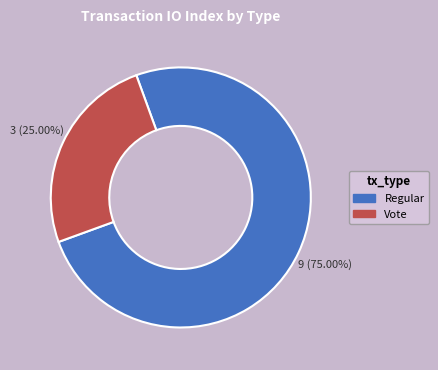

Does Regular represent more than half of the total?

Yes